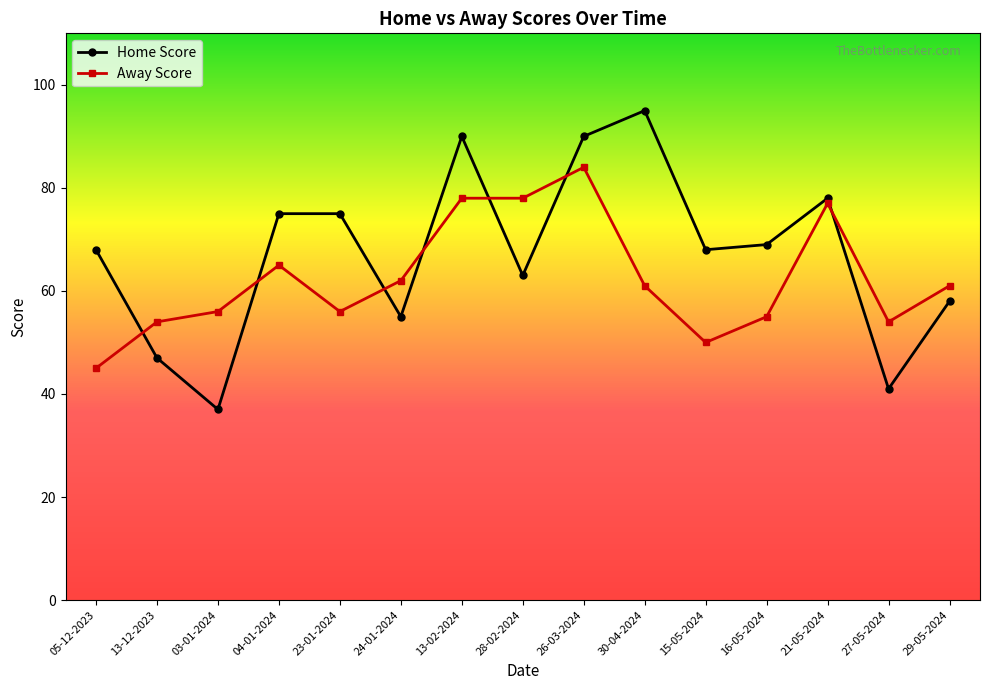

Rank the series by their average value, from lowest to highest.

Away Score, Home Score